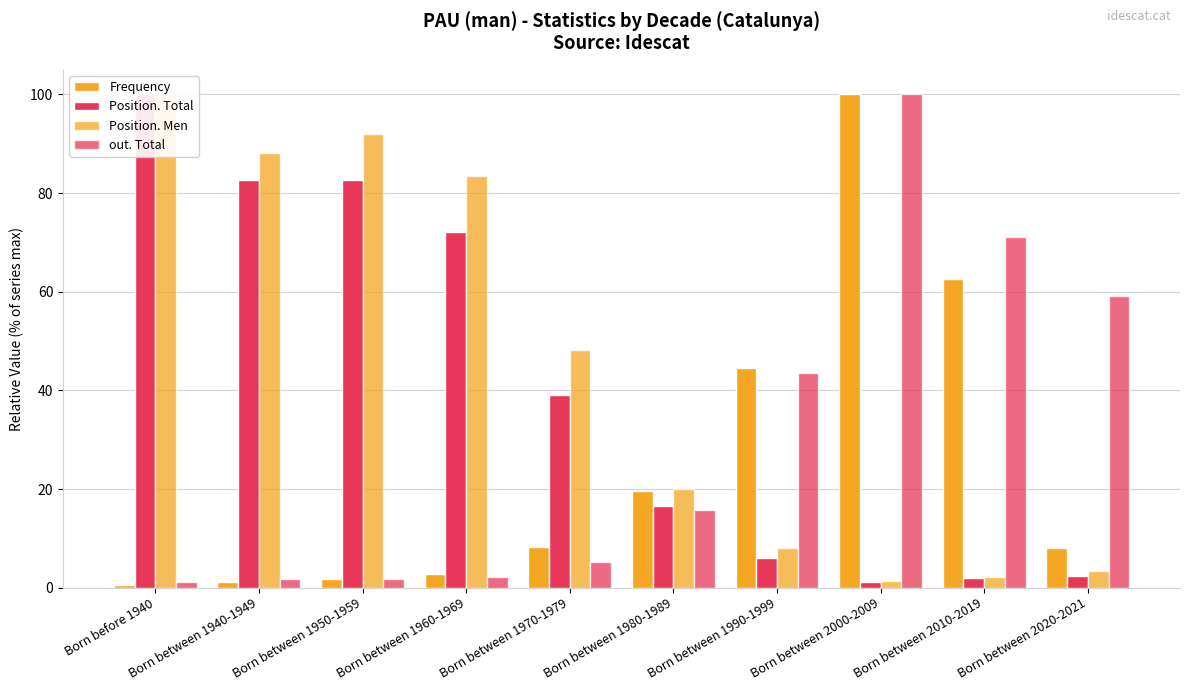

Reading right to left, list all the values displayed in this chart.

Frequency: 8.0	62.6	100.0	44.5	19.5	8.2	2.8	1.7	1.2	0.5
Position. Total: 2.3	1.9	1.1	6.0	16.5	39.1	72.2	82.7	82.7	100.0
Position. Men: 3.4	2.1	1.3	8.1	20.0	48.1	83.4	91.9	88.1	100.0
out. Total: 59.1	71.1	100.0	43.5	15.7	5.3	2.2	1.7	1.7	1.2